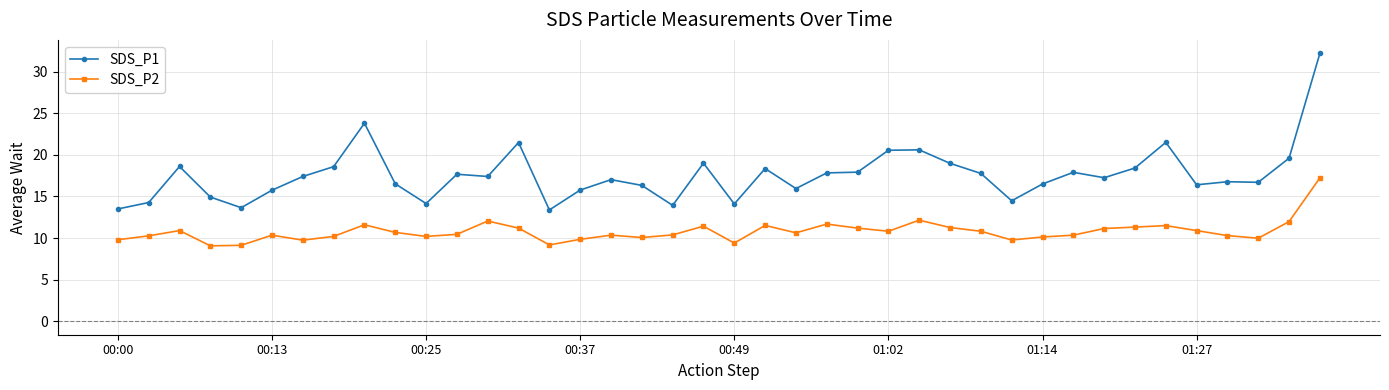

Rank the series by their average value, from highest to lowest.

SDS_P1, SDS_P2